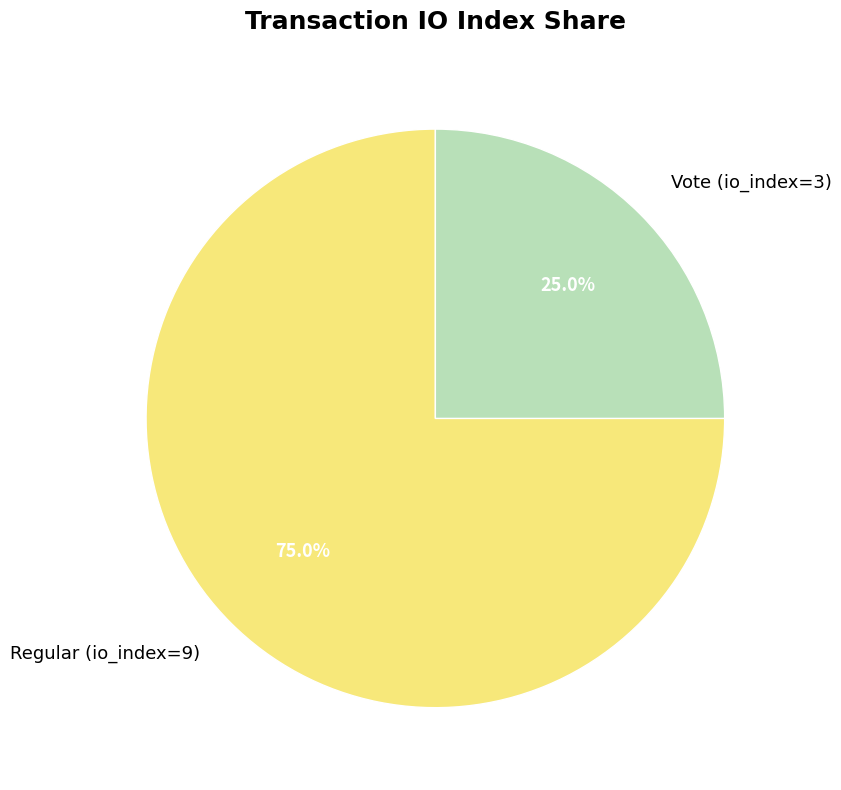

What percentage is NOT represented by Vote (io_index=3)?

75.0%